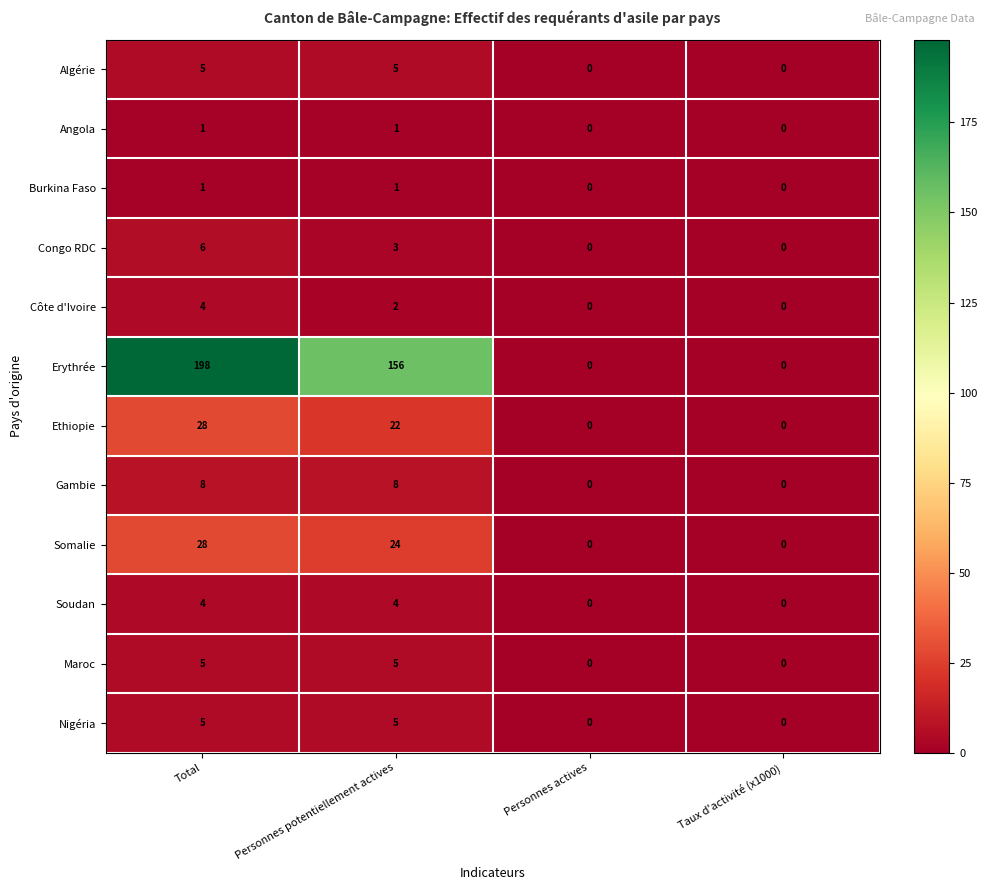

Which series has the widest spread of values?

Erythrée